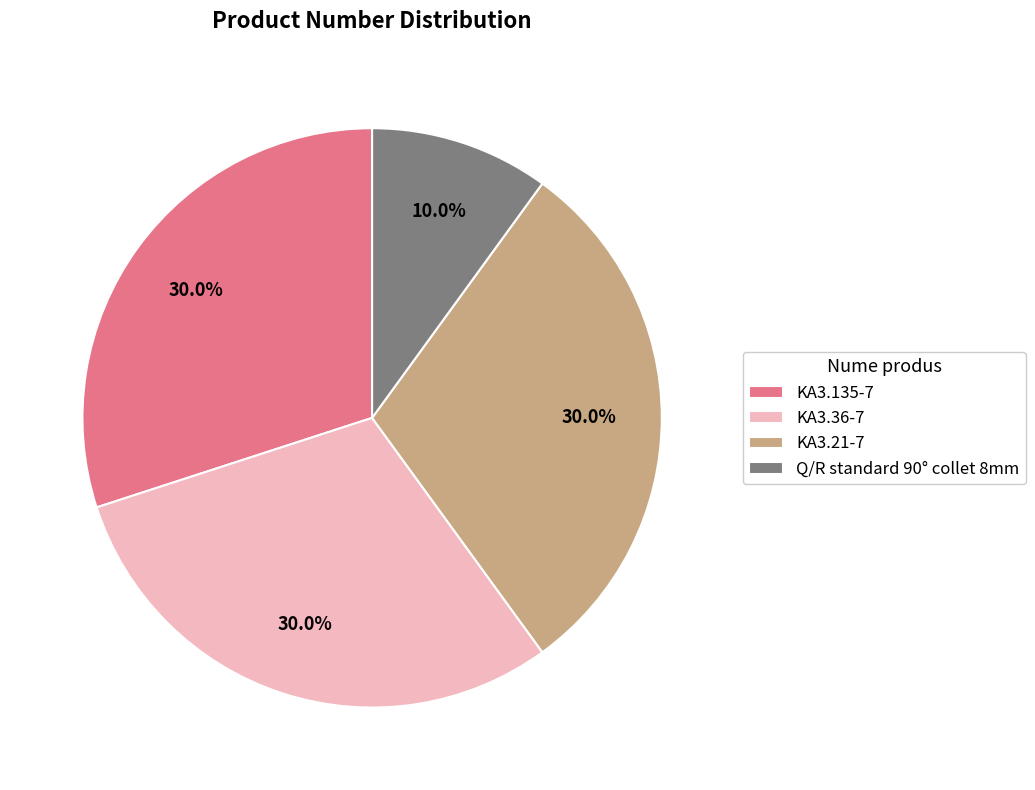

To the nearest percent, what percentage of the pie is KA3.36-7?

30%